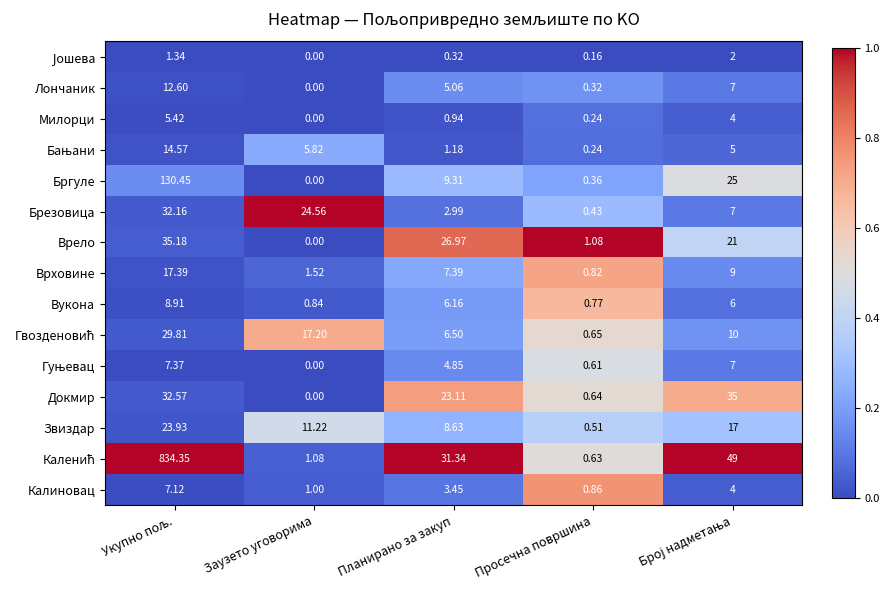

At which label is Милорци closest to 2?

Планирано за закуп